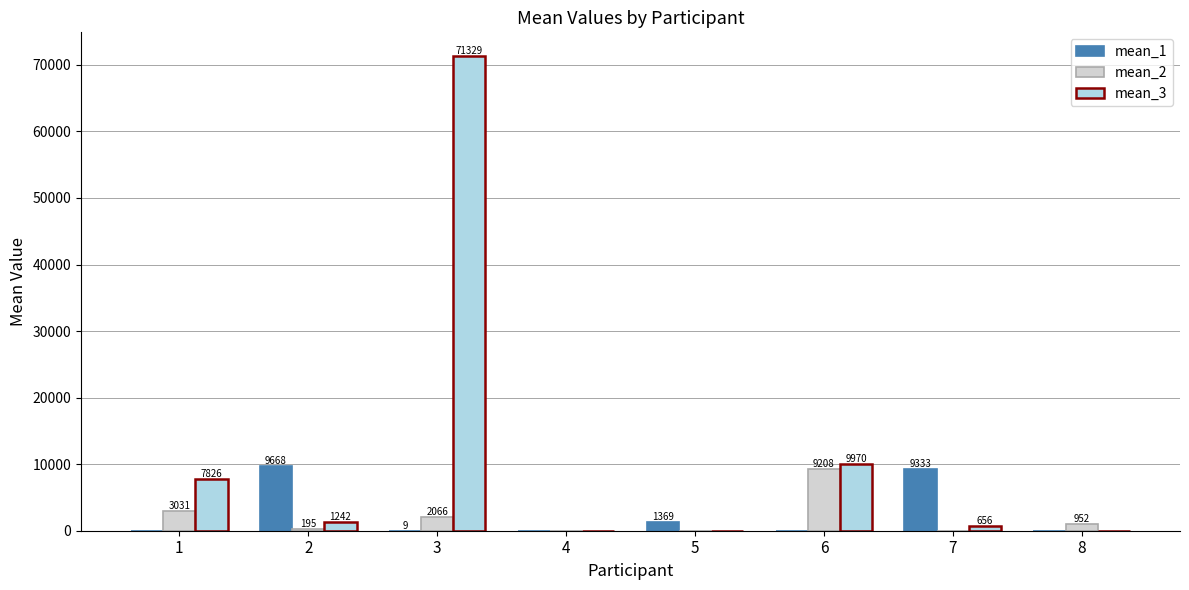

At which category is the sum across all series the highest?

3